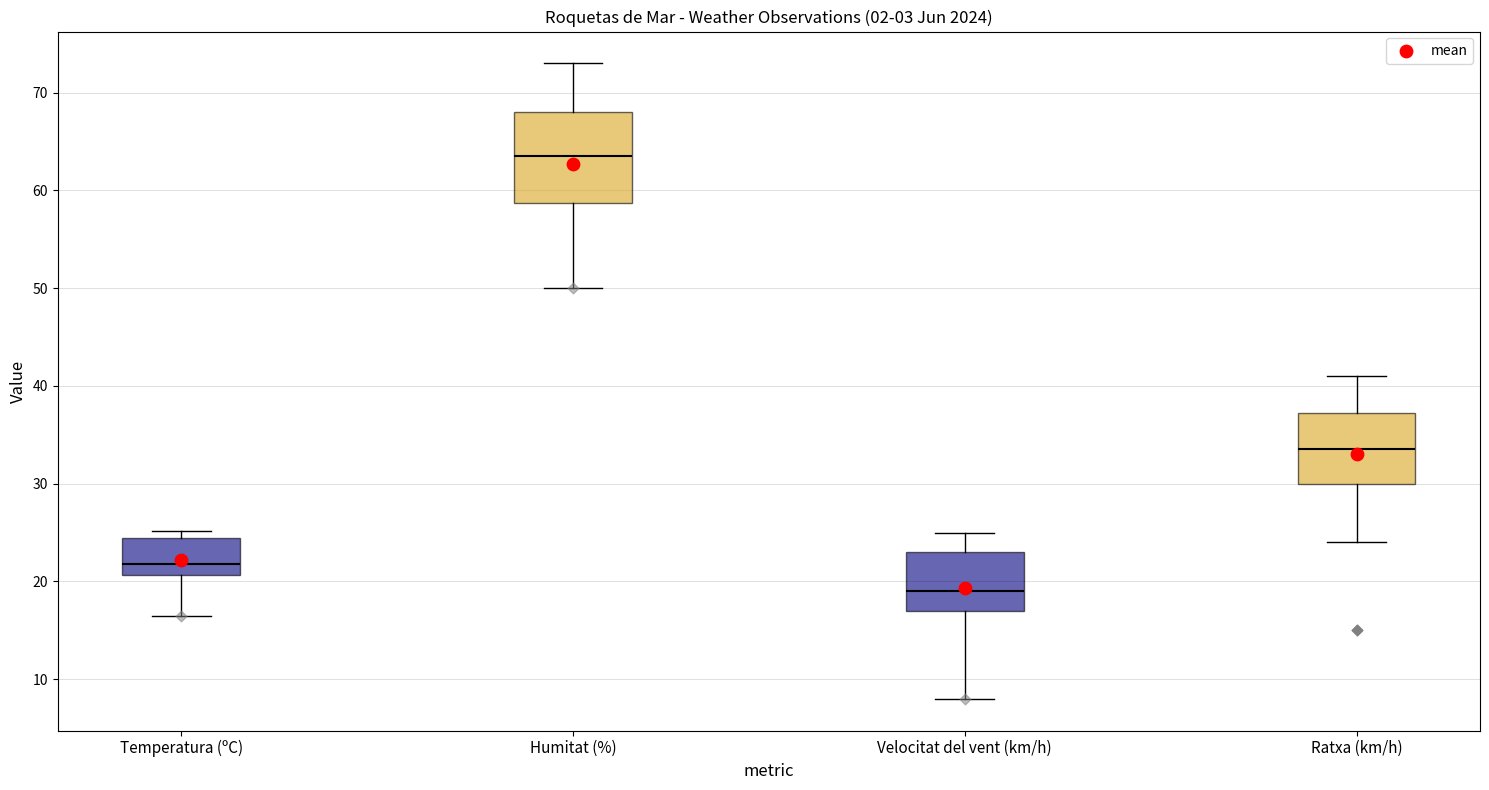

Reading left to right, transcribe this box plot: for each box, give where its median line is, the range the box spans, and where its two whiskers end, as read against the y-axis. The values are not printed on the chart, so give them approximately, as read against the axis.

Temperatura (ºC): median 22, box 21 to 24, whiskers 17 to 25
Humitat (%): median 64, box 59 to 68, whiskers 50 to 73
Velocitat del vent (km/h): median 19, box 17 to 23, whiskers 8 to 25
Ratxa (km/h): median 34, box 30 to 37, whiskers 24 to 41